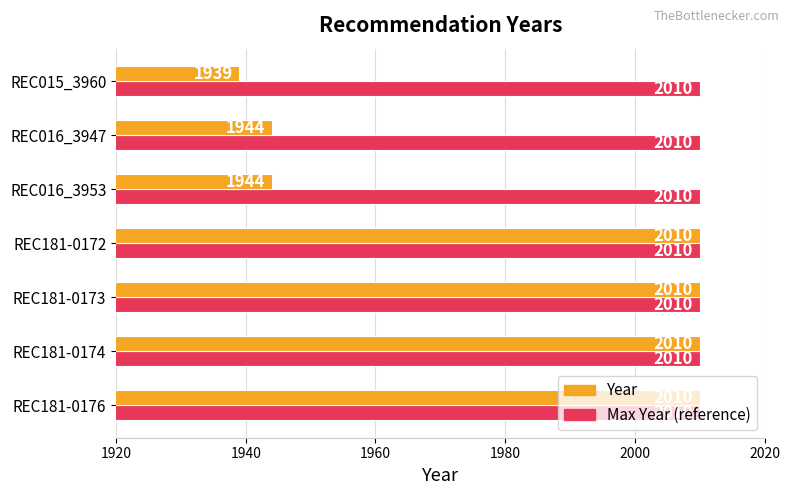

The Max Year (reference) series shows 2010 at REC016_3953. True or false?

True